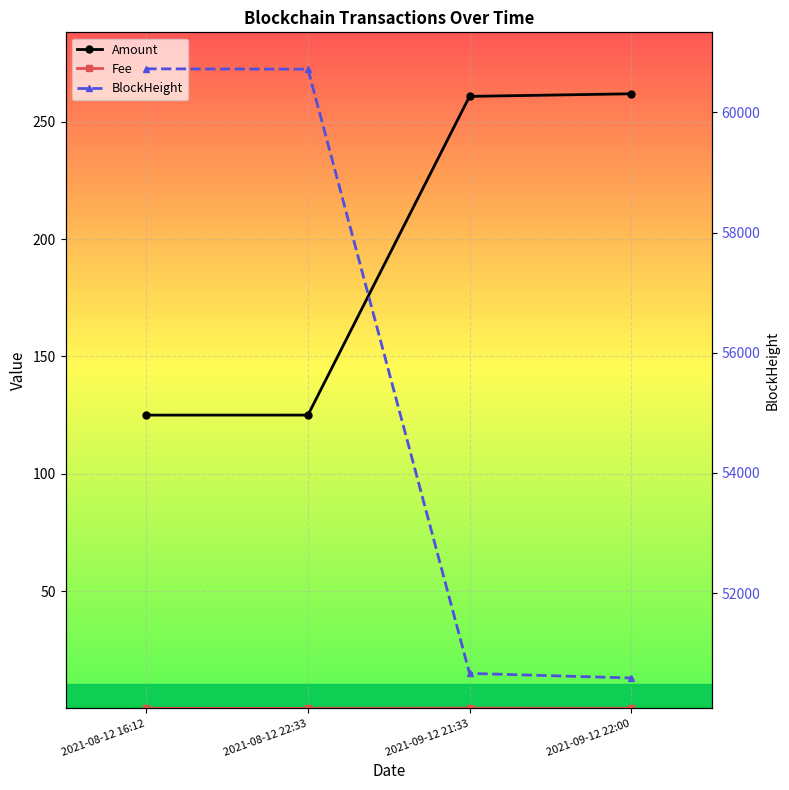

Which category has the lowest value across all series?

2021-08-12 22:33